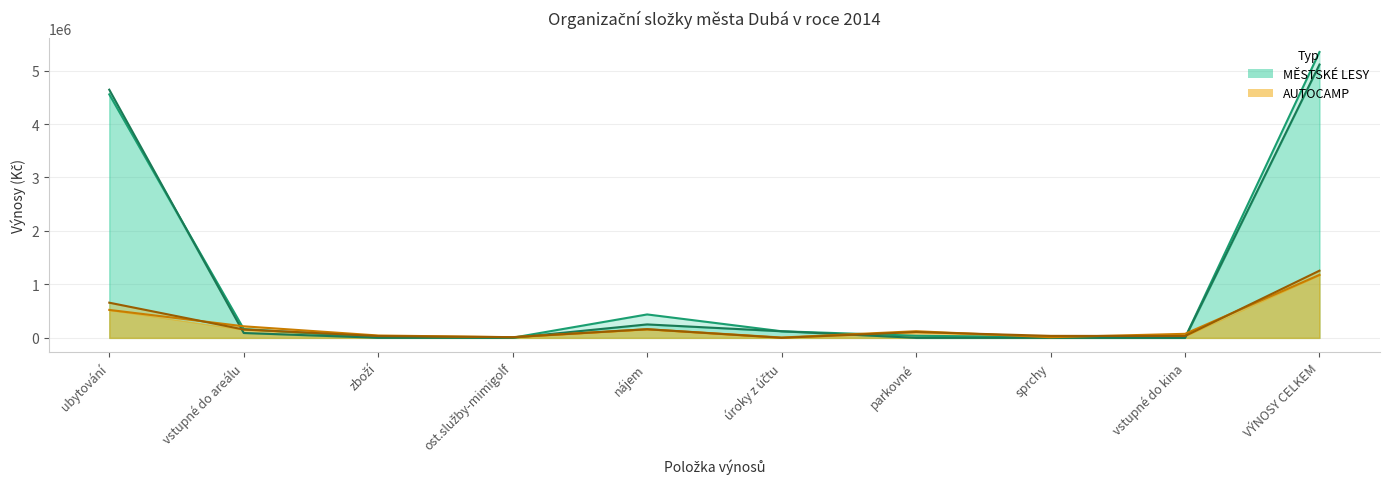

At how many categories does at least one series exceed 3090174?

2